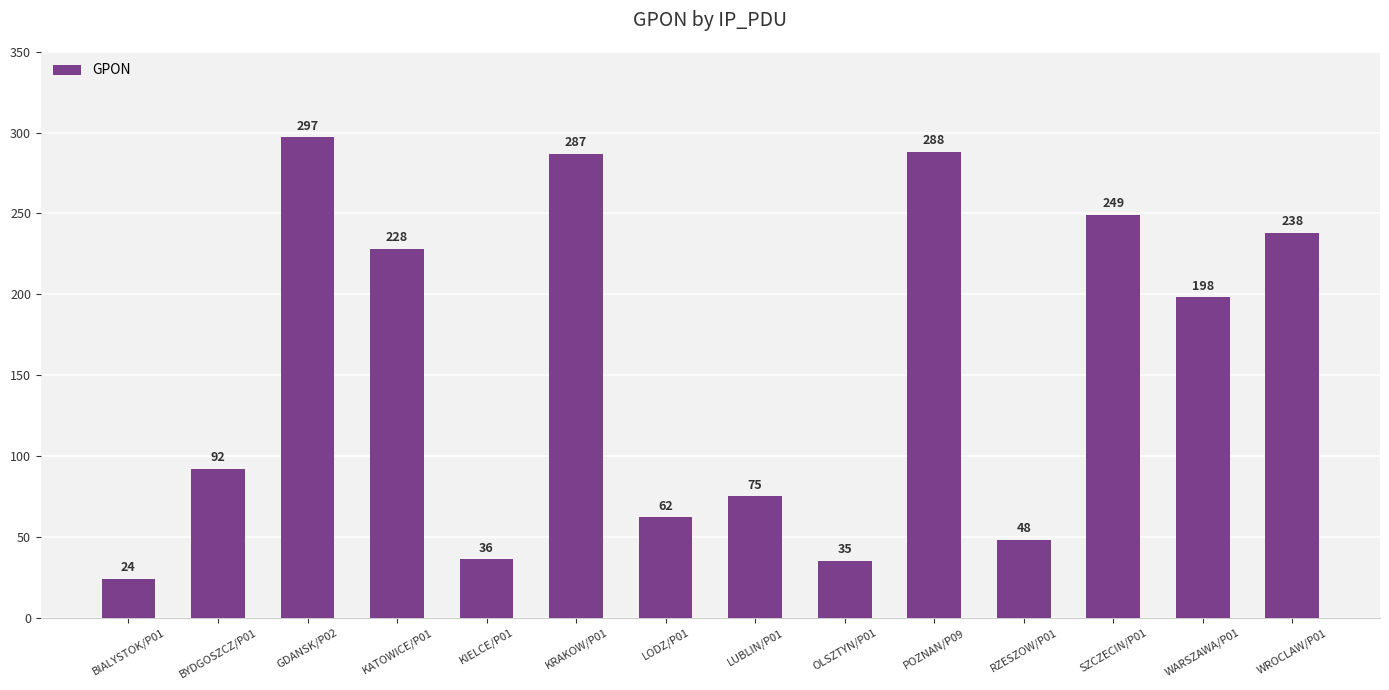

Which label corresponds to the largest value in the chart?

GDANSK/P02